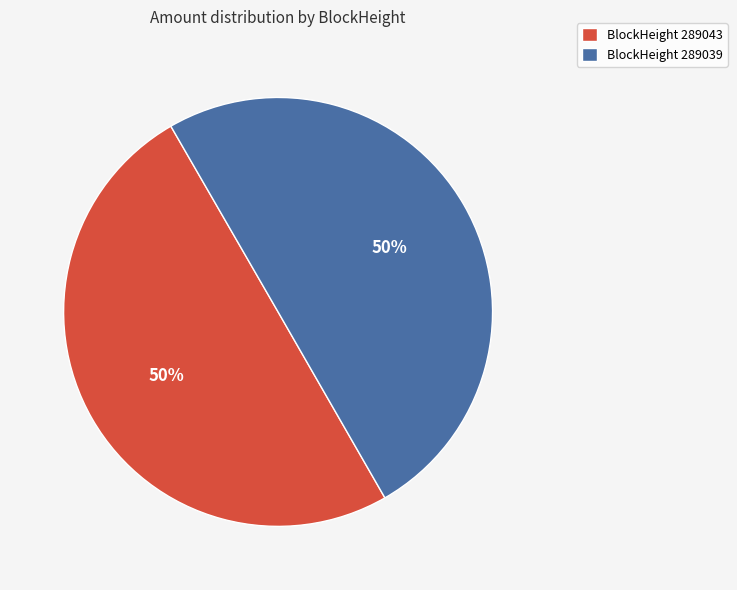

To the nearest percent, what is the average slice percentage?

50%